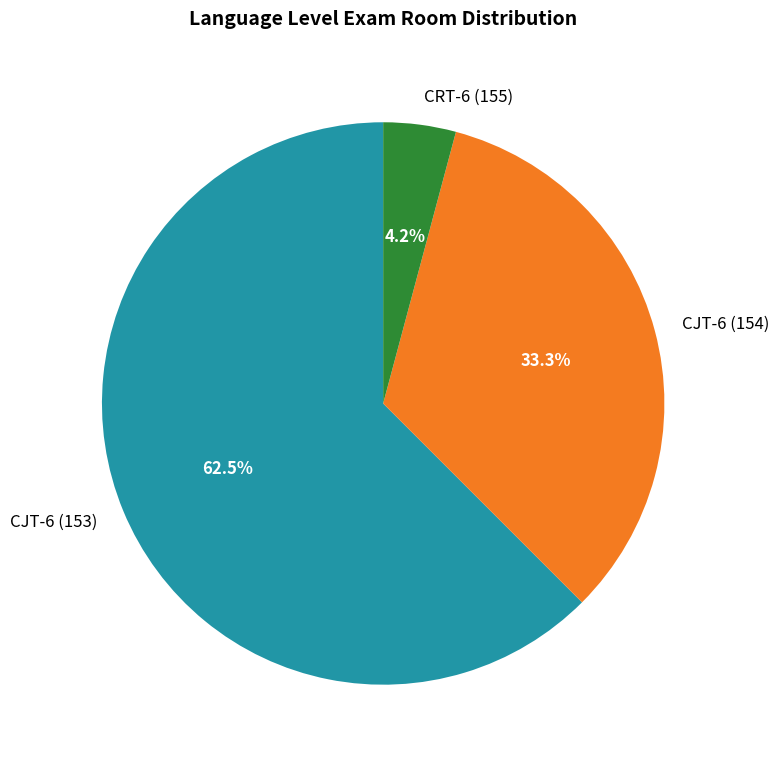

True or false: CJT-6 (154) accounts for 33% of the total.

True